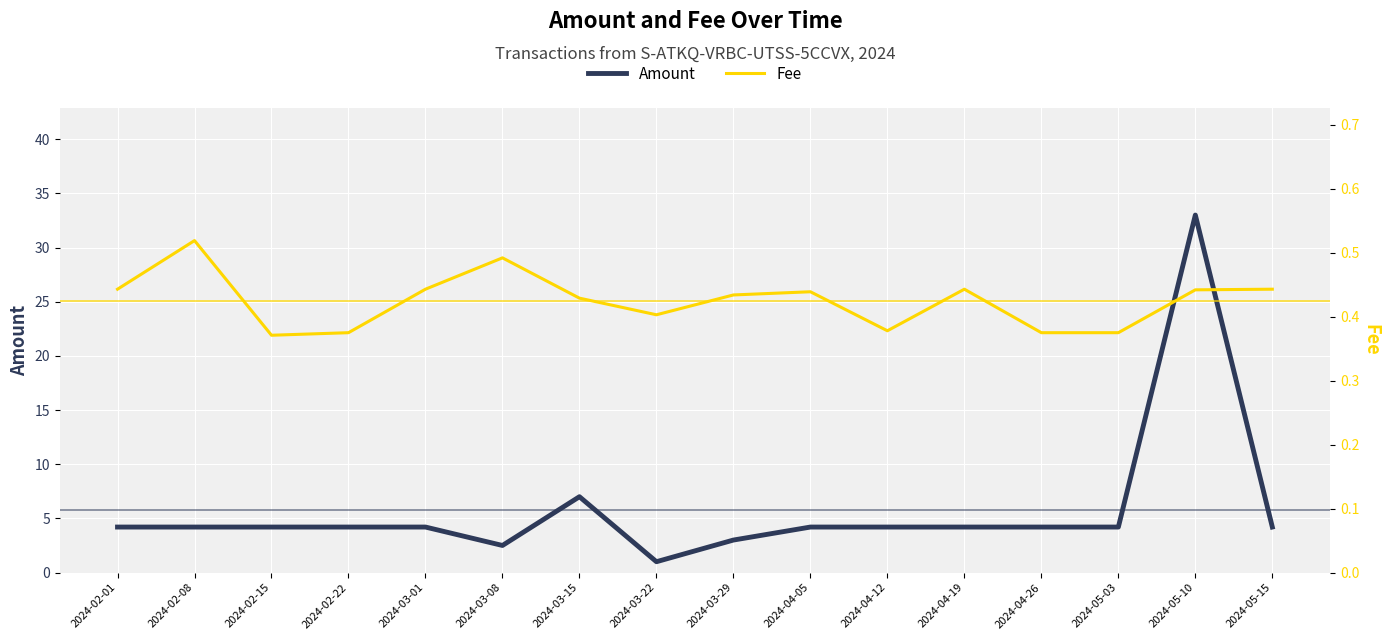

Reading left to right, what are all the values shown in this chart?

Amount: 2024-02-01=4.2	2024-02-08=4.2	2024-02-15=4.2	2024-02-22=4.2	2024-03-01=4.2	2024-03-08=2.5	2024-03-15=7.0	2024-03-22=1.0	2024-03-29=3.0	2024-04-05=4.2	2024-04-12=4.2	2024-04-19=4.2	2024-04-26=4.2	2024-05-03=4.2	2024-05-10=33.0	2024-05-15=4.2
Fee: 2024-02-01=0.4	2024-02-08=0.5	2024-02-15=0.4	2024-02-22=0.4	2024-03-01=0.4	2024-03-08=0.5	2024-03-15=0.4	2024-03-22=0.4	2024-03-29=0.4	2024-04-05=0.4	2024-04-12=0.4	2024-04-19=0.4	2024-04-26=0.4	2024-05-03=0.4	2024-05-10=0.4	2024-05-15=0.4